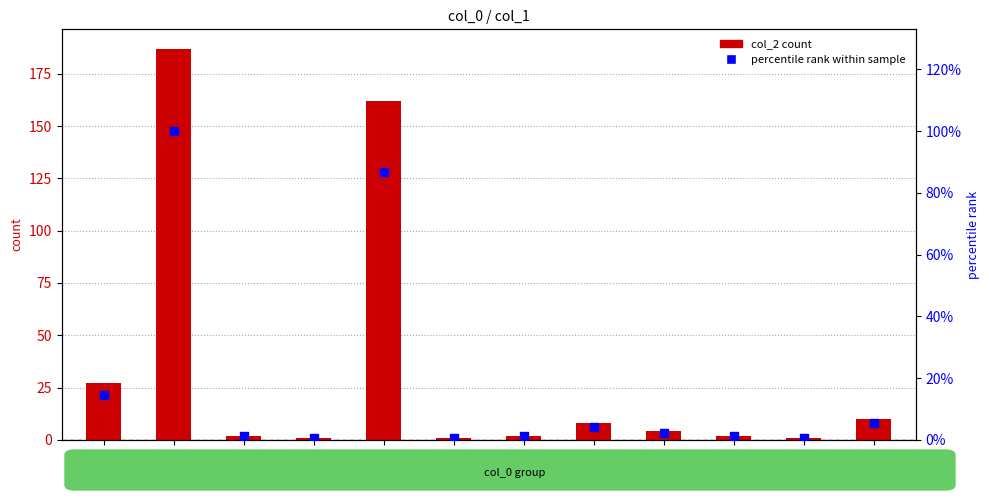

What is the total value across all series at CMEN?

41.4